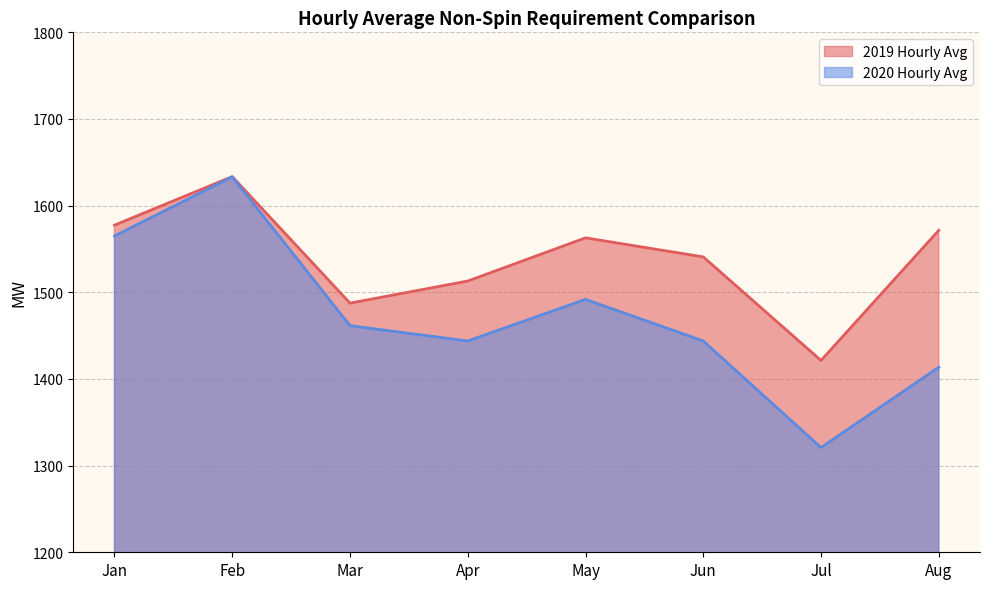

Read the 2019 Hourly Avg value at Aug.

1571.5